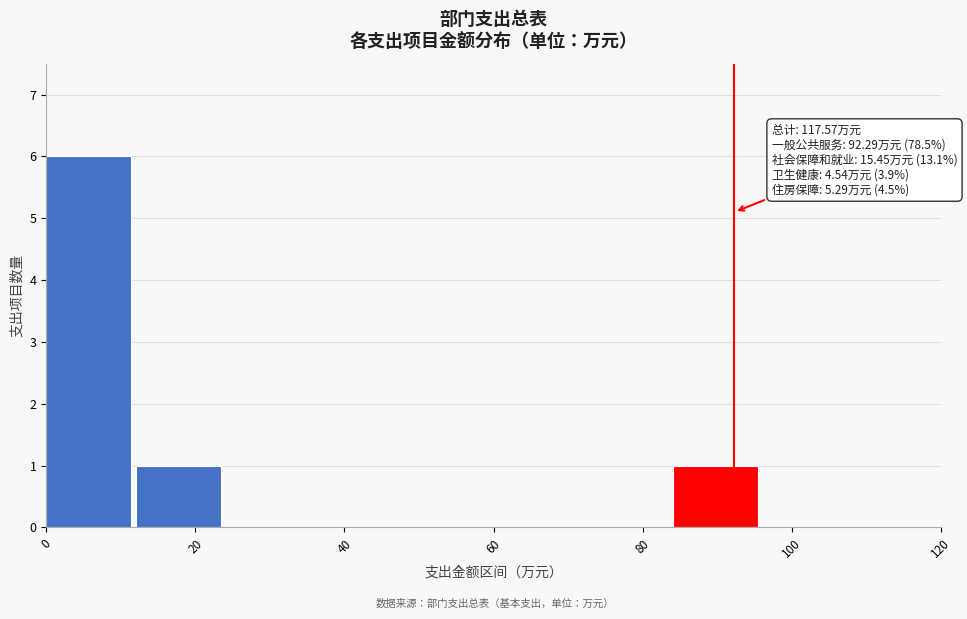

Over which range of the x-axis is the bar tallest?

0 to 12